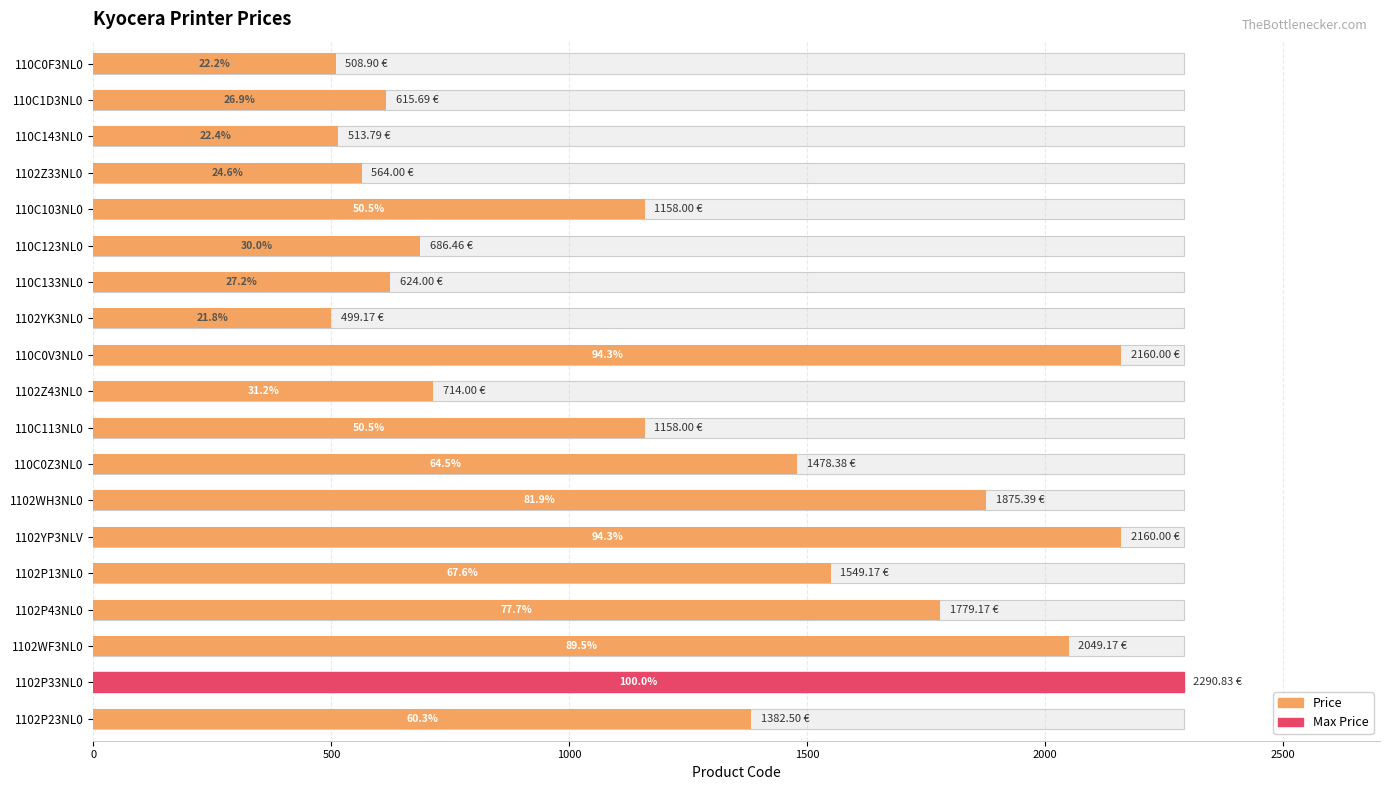

What position from the right is 1102YK3NL0?

12